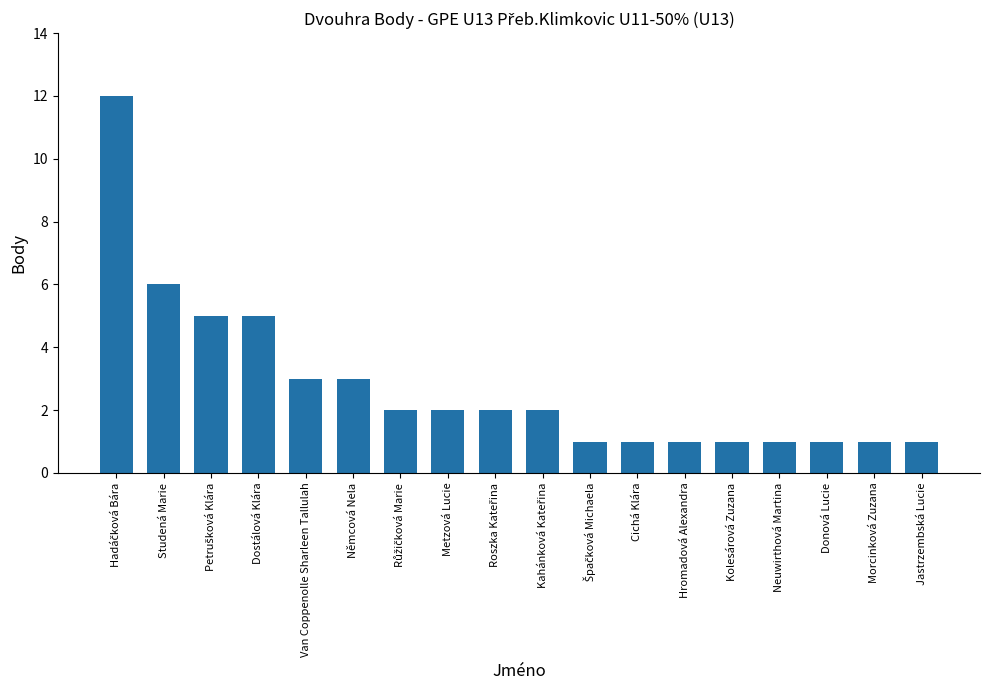

Reading left to right, list all the values displayed in this chart.

12	6	5	5	3	3	2	2	2	2	1	1	1	1	1	1	1	1